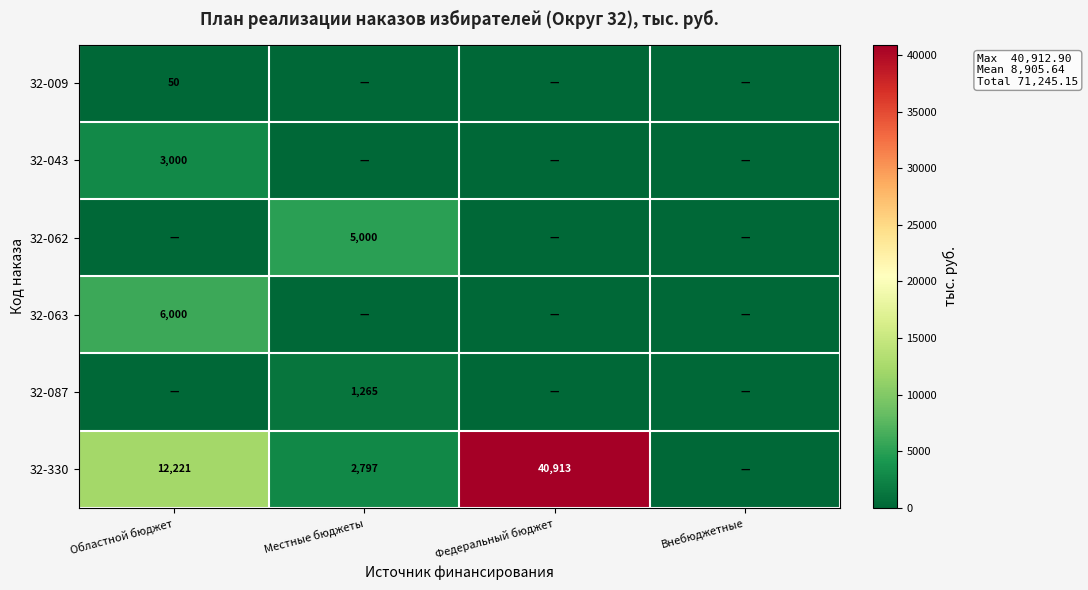

How many data points does each series have?

4